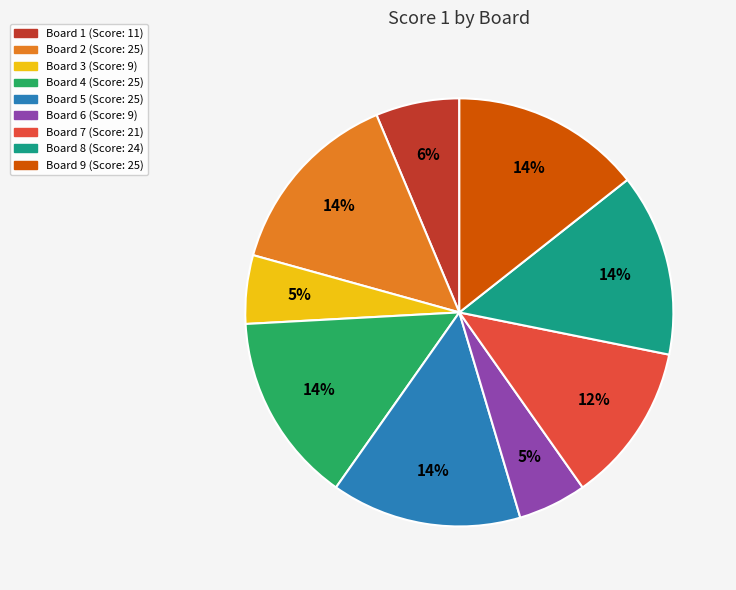

What is the ratio of the value at Board 2 to the value at Board 6?

2.8